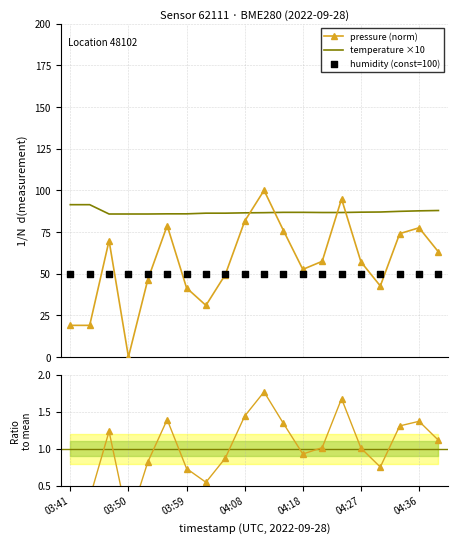

Is the value of pressure (norm) at 15 greater than the value of pressure ratio at 8?

Yes